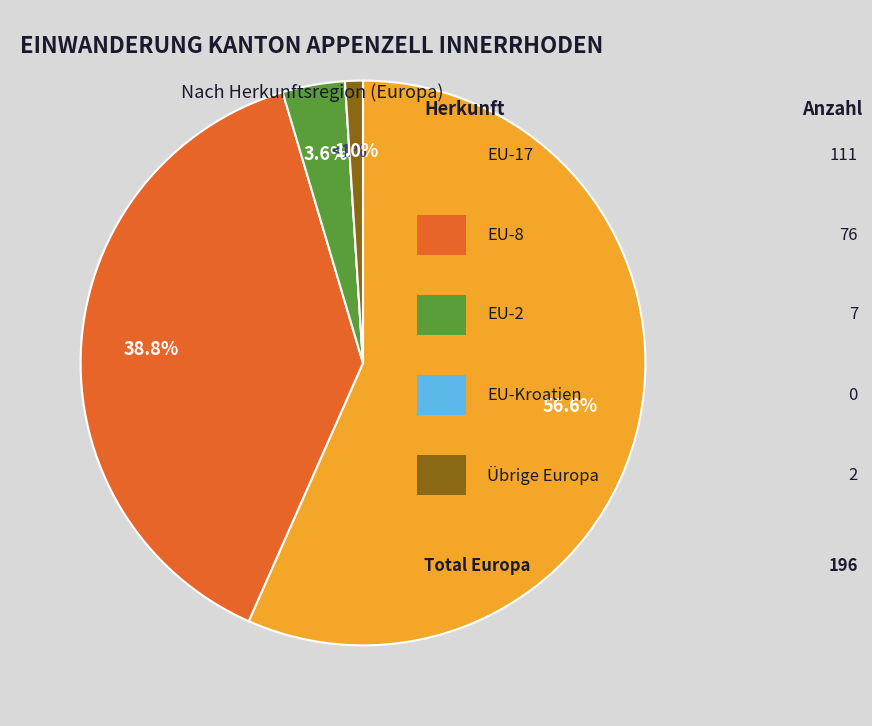

What is the smallest slice in the pie chart?

EU-Kroatien